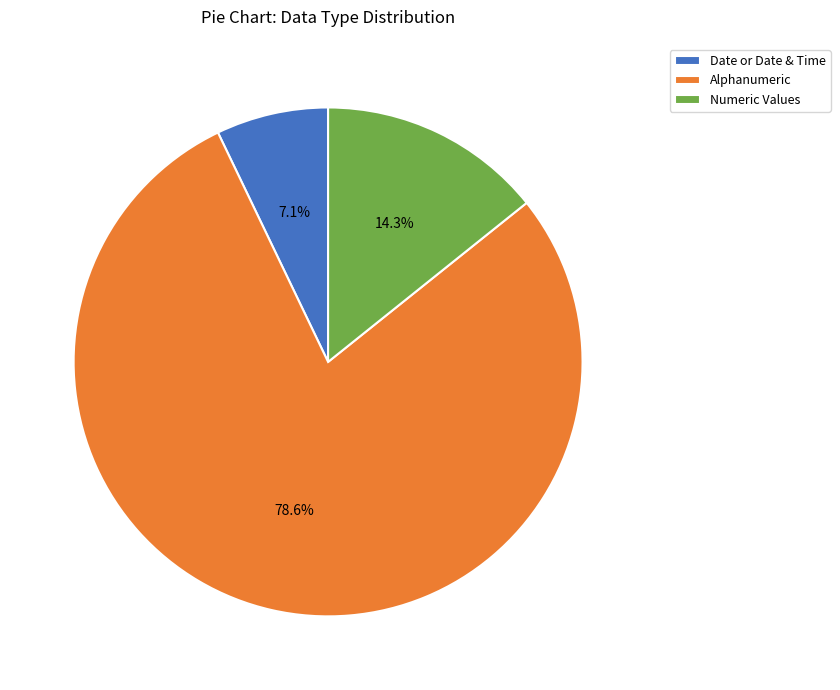

True or false: Alphanumeric accounts for 1% of the total.

False